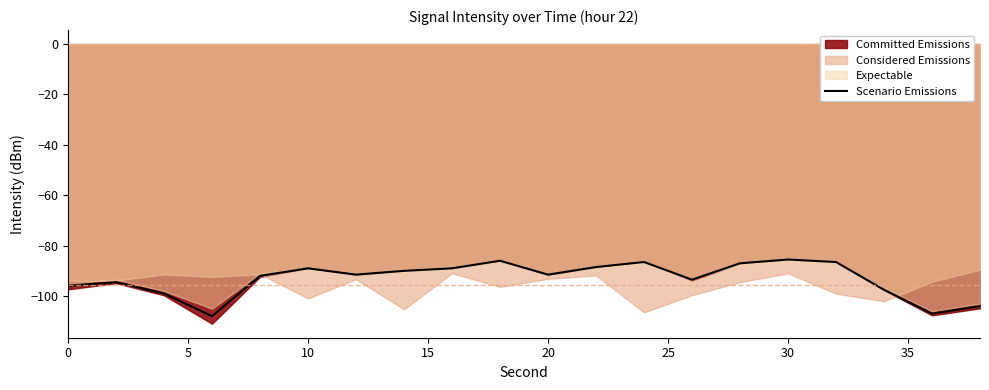

What is the highest value of the Scenario Emissions series?

-85.5